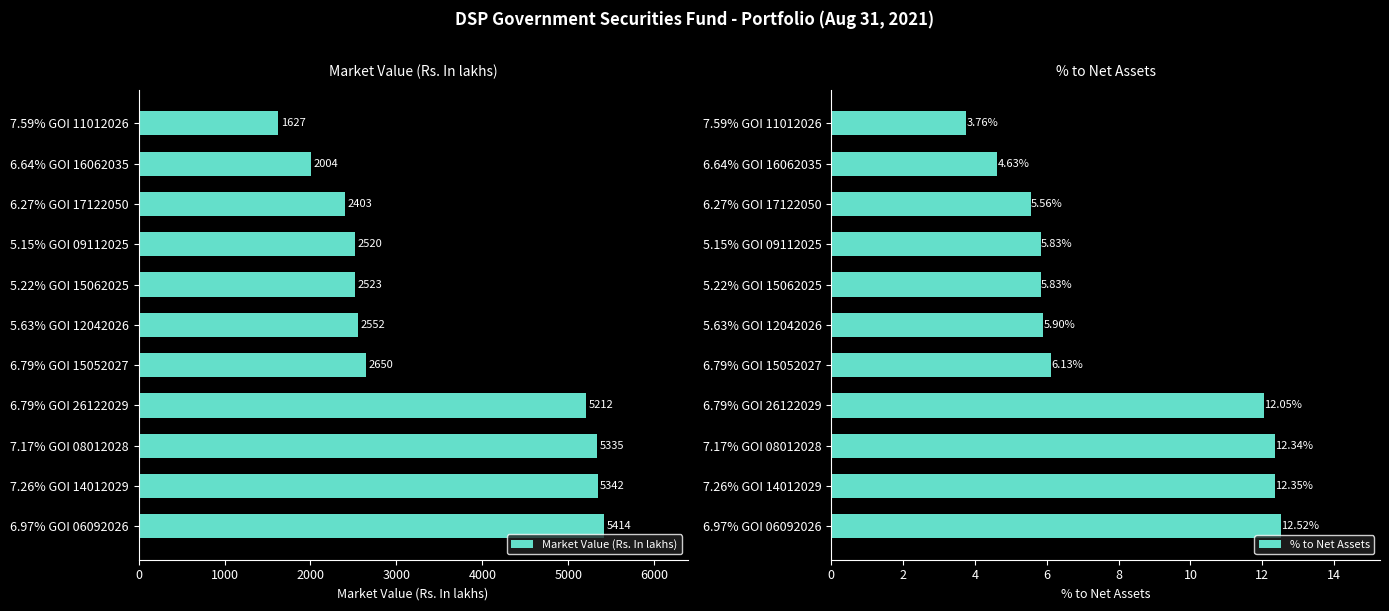

Are the bars grouped side by side (vs. stacked)?

Yes